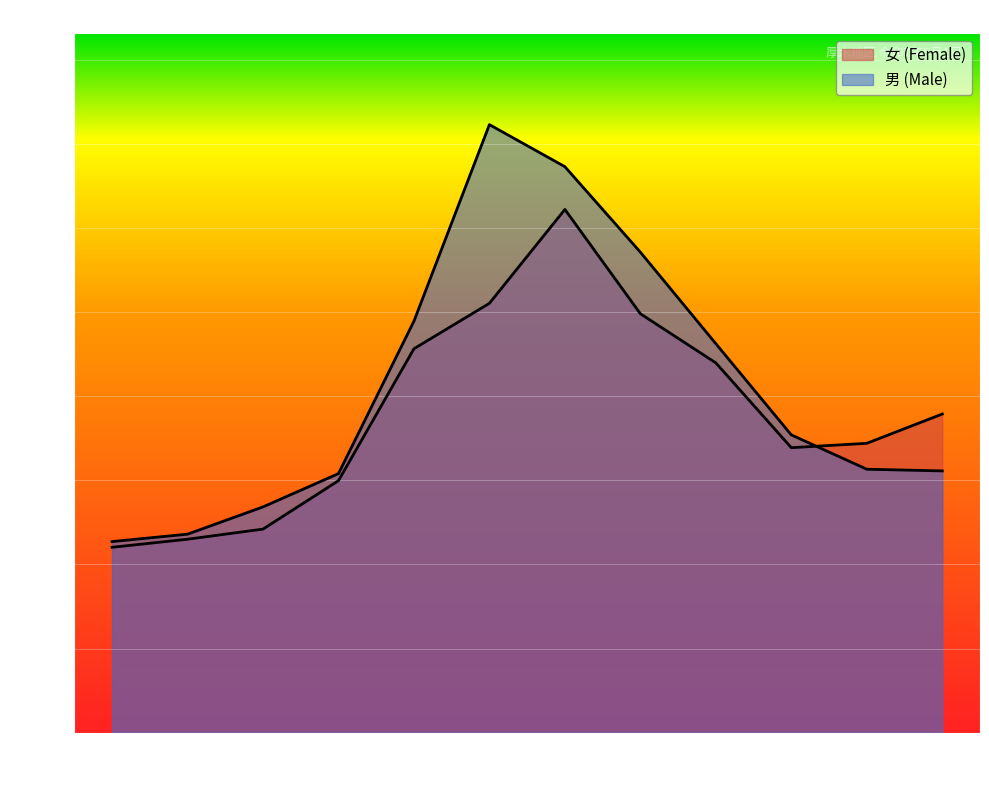

At which label does 女 (Female) reach its minimum?

0-4